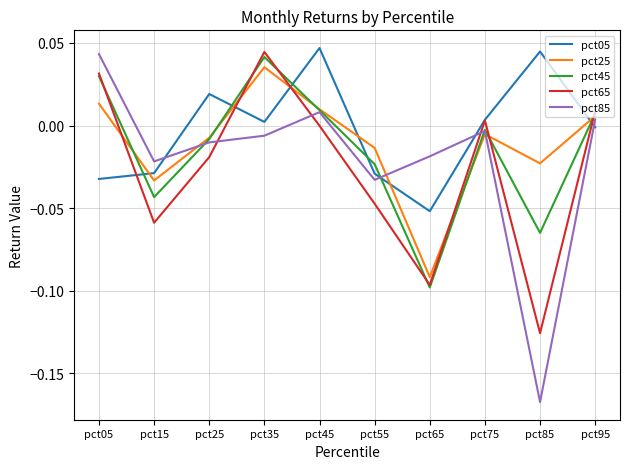

Is the value of pct05 at pct25 greater than the value of pct85 at pct05?

No